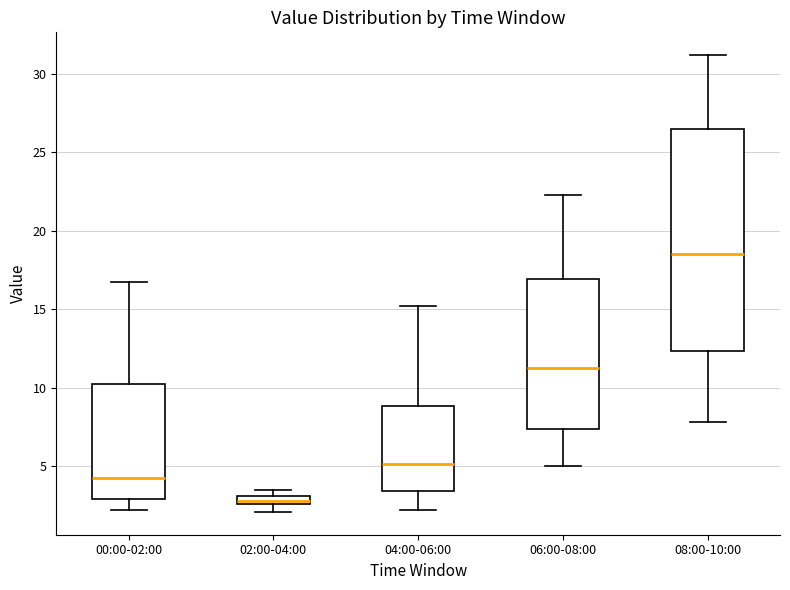

Which box has the lowest median line?

02:00-04:00